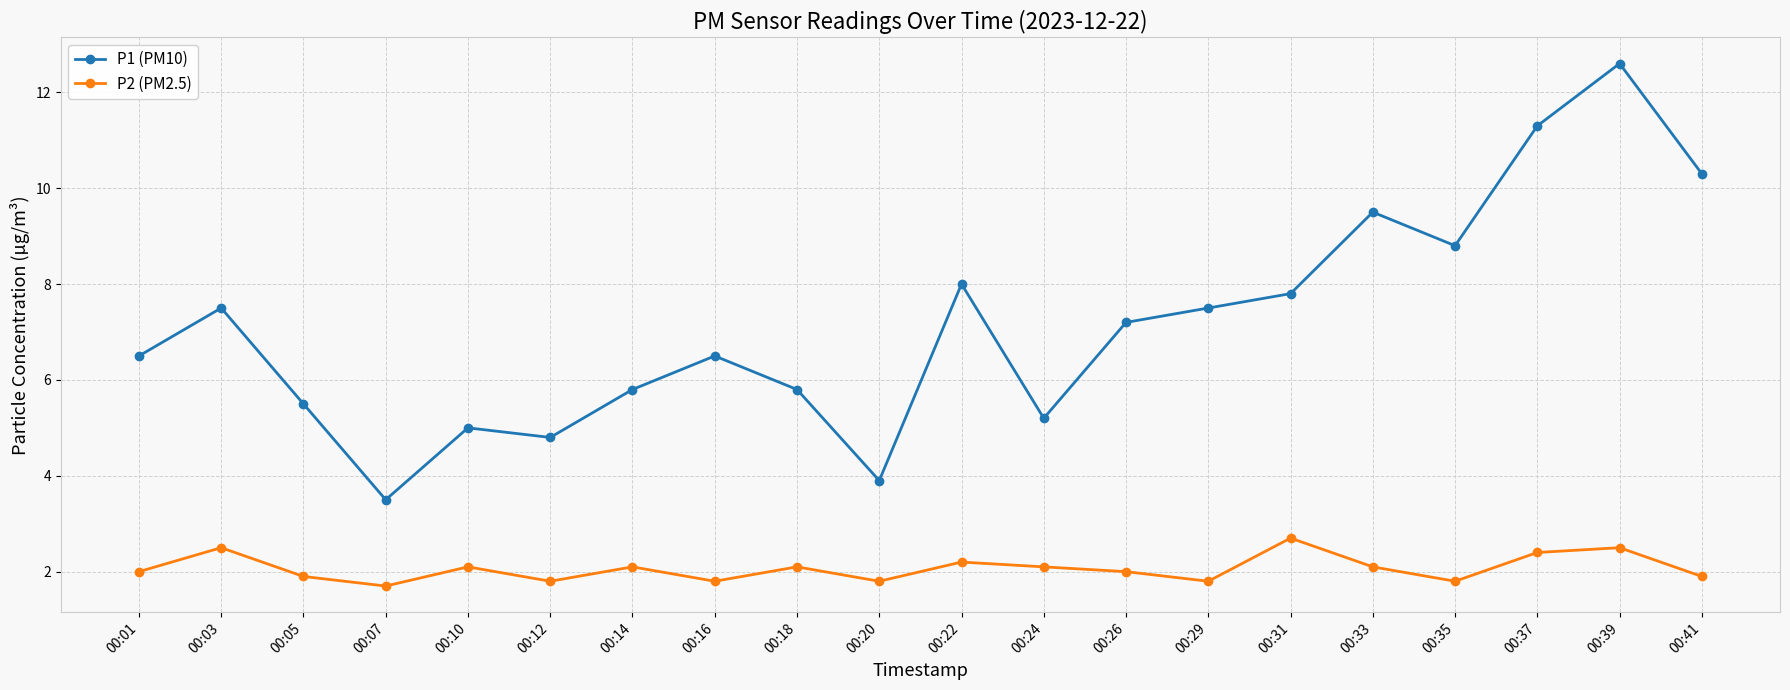

Which series has the largest total across all categories?

P1 (PM10)